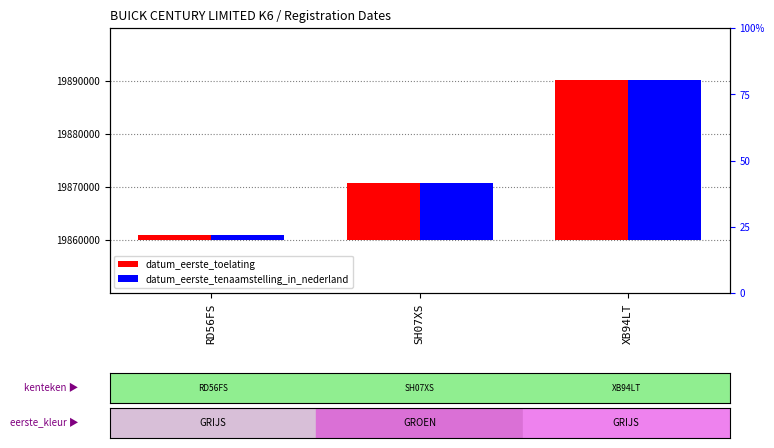

Rank the series by their maximum value, from lowest to highest.

datum_eerste_toelating, datum_eerste_tenaamstelling_in_nederland